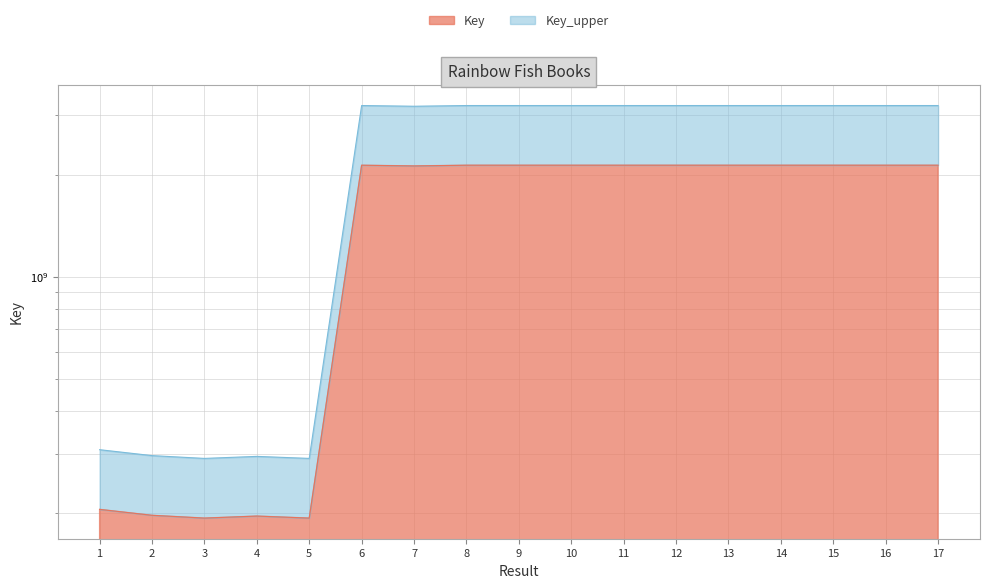

What is the minimum value shown in the chart?

290706055.5